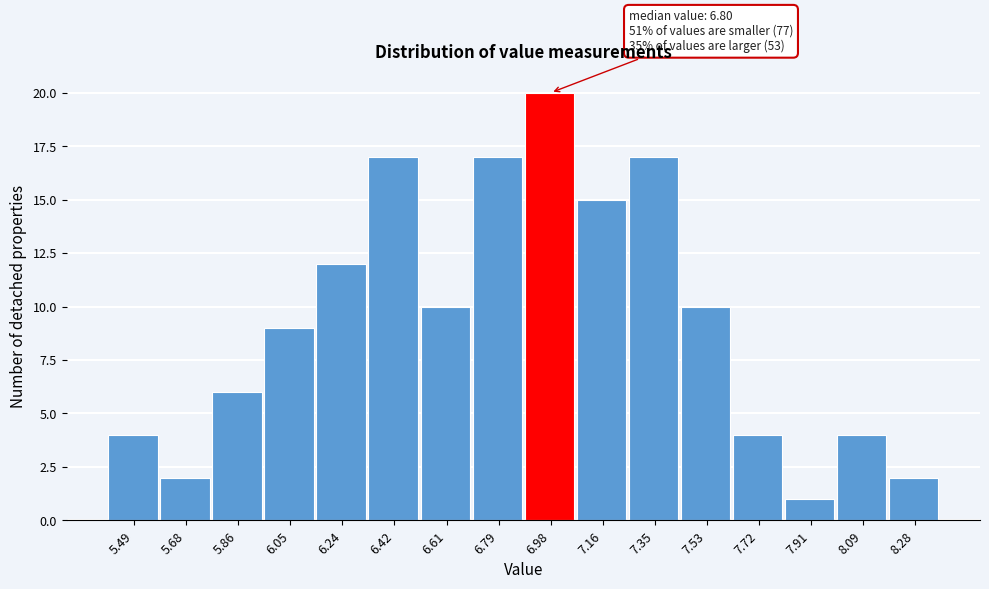

Over which range of the x-axis is the bar tallest?

6.88 to 7.08